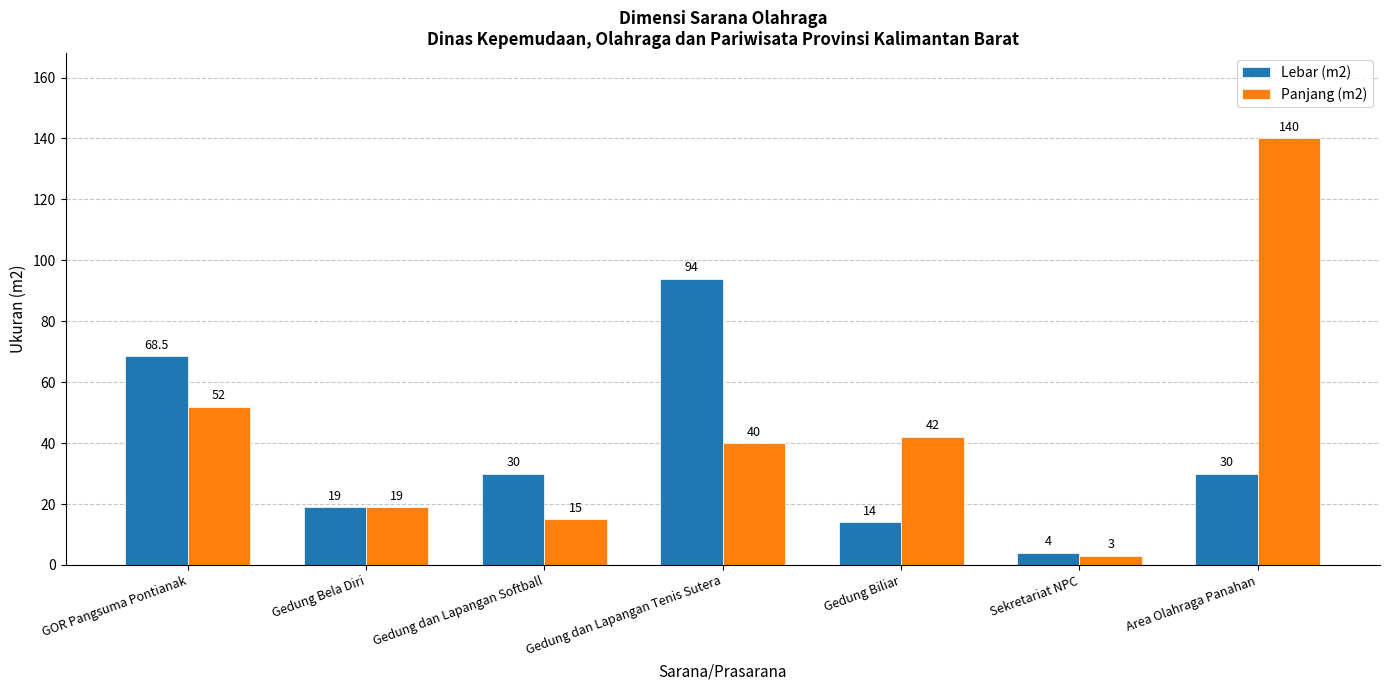

Which category has the highest value across all series?

Area Olahraga Panahan